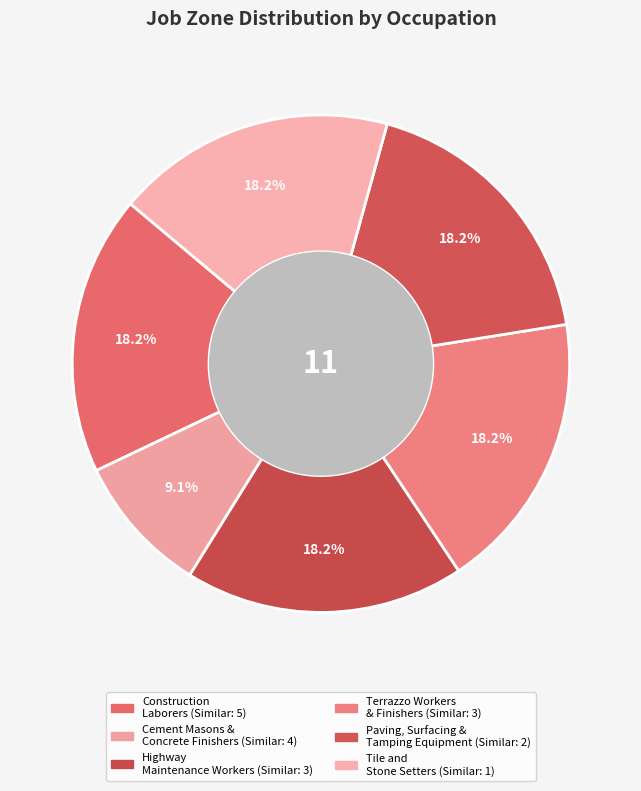

Count the number of slices in the pie.

6